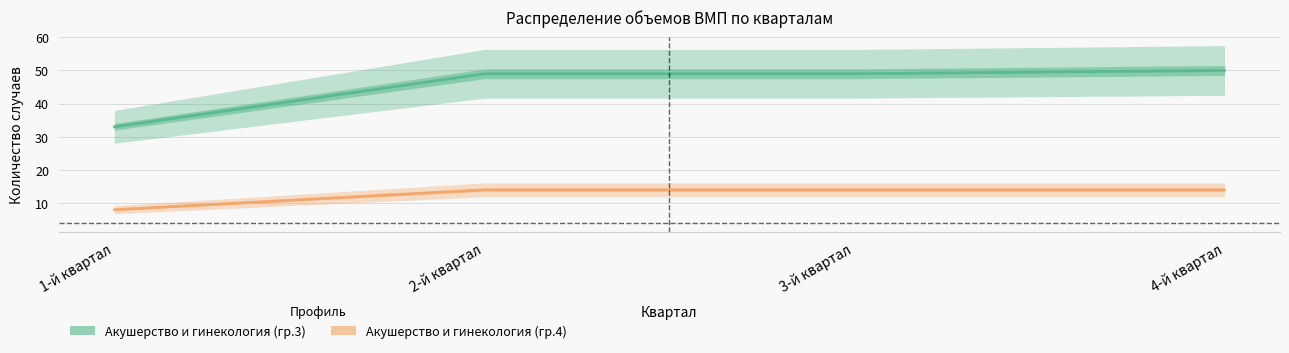

Reading left to right, transcribe all the data shown in this chart.

Акушерство и гинекология (гр.3): 1-й квартал=33	2-й квартал=49	3-й квартал=49	4-й квартал=50
Акушерство и гинекология (гр.4): 1-й квартал=8	2-й квартал=14	3-й квартал=14	4-й квартал=14